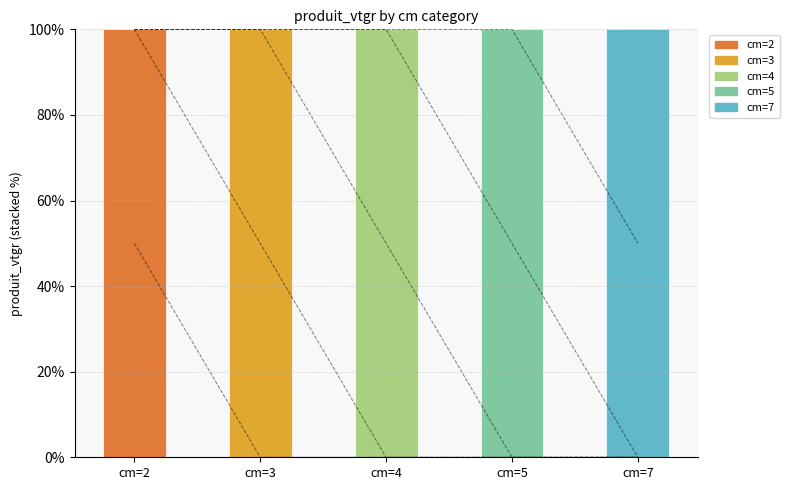

What is the difference between the maximum and minimum values in the cm=5 series?

100